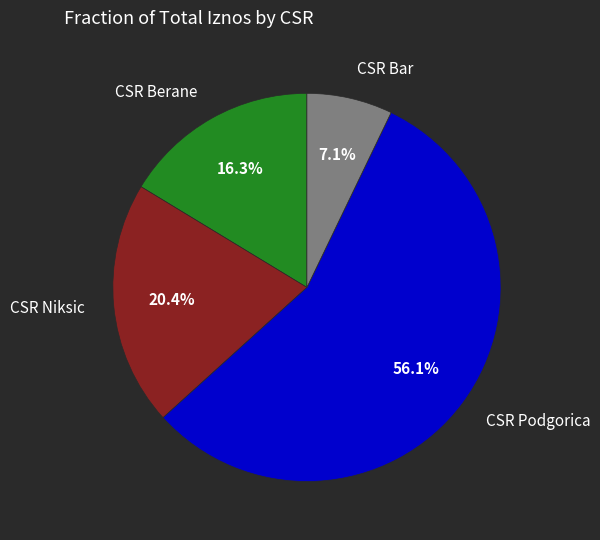

Which category has the smallest portion of the pie?

CSR Bar